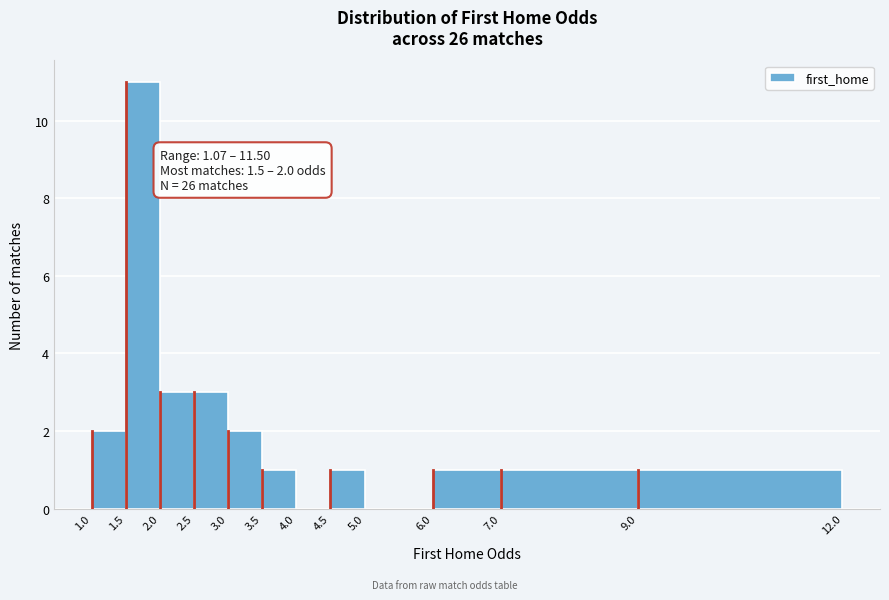

Over which range of the x-axis is the bar tallest?

1.5 to 2.0